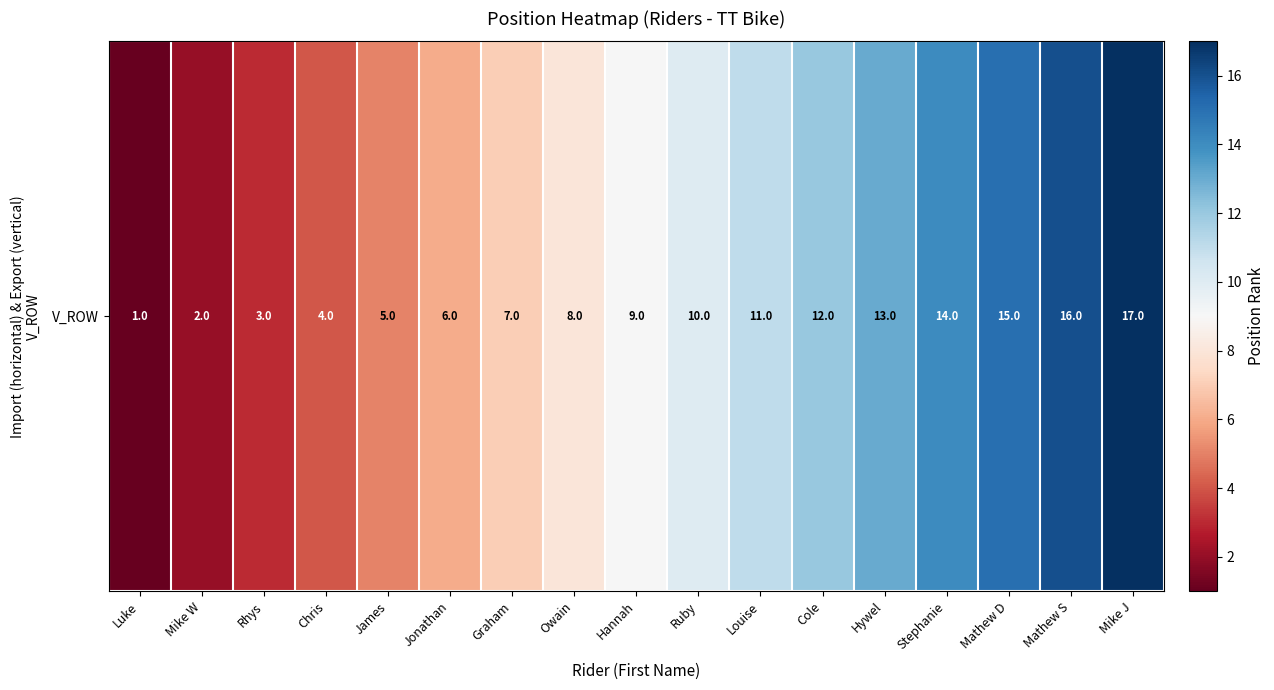

Rank the categories by value from lowest to highest.

Luke, Mike W, Rhys, Chris, James, Jonathan, Graham, Owain, Hannah, Ruby, Louise, Cole, Hywel, Stephanie, Mathew D, Mathew S, Mike J